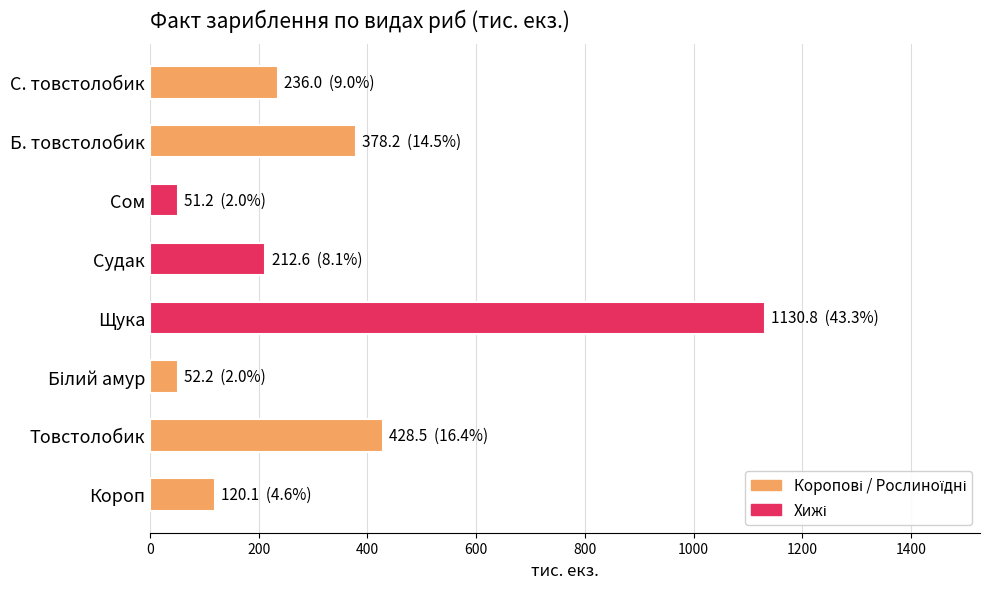

What is the change in value from Короп to Щука?

+1010.7